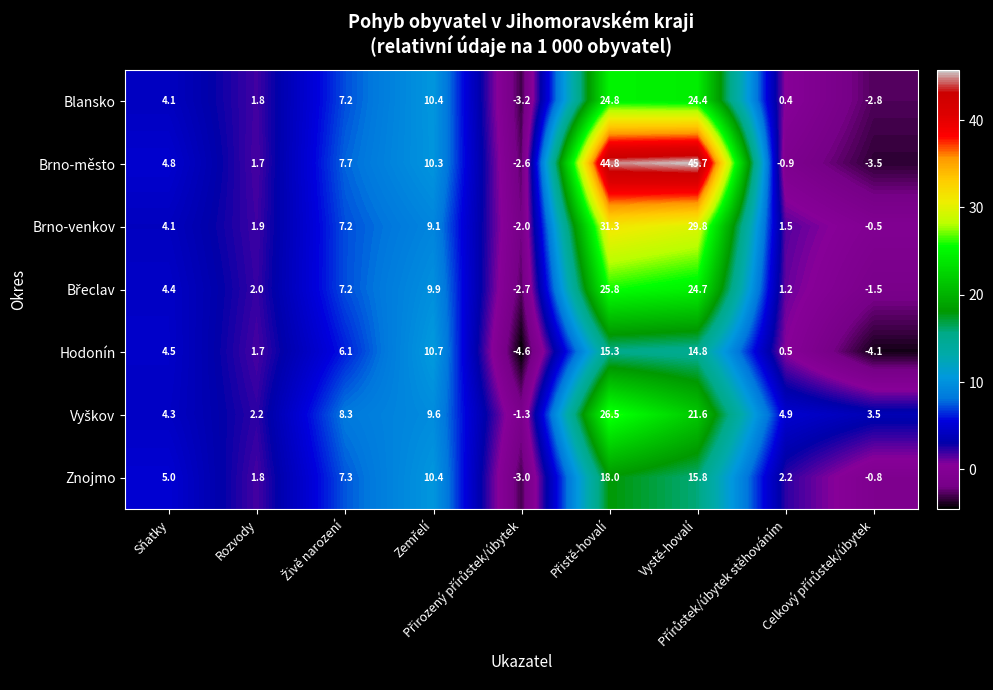

Which series has the largest total across all categories?

Brno-město